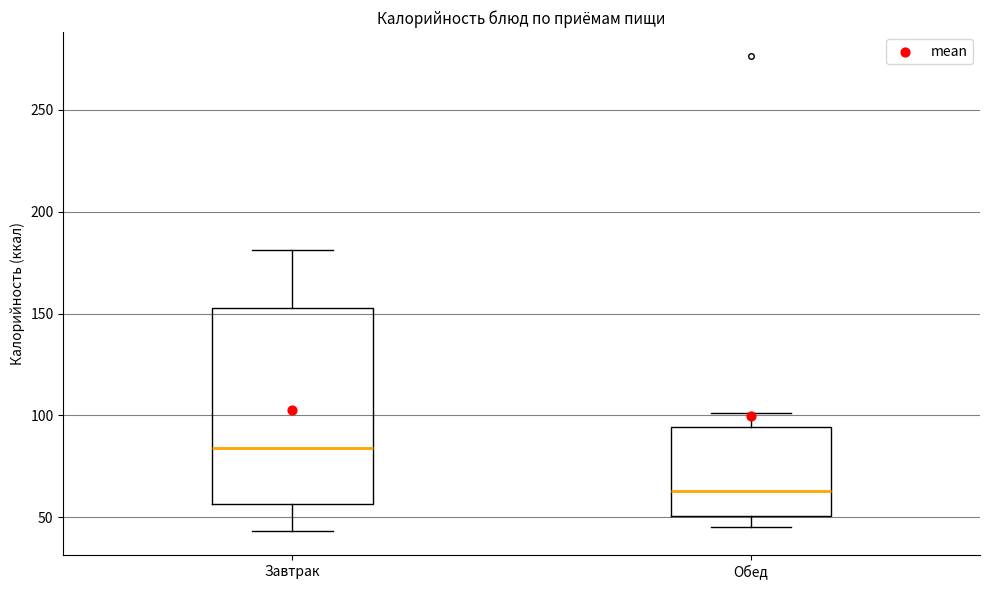

Where is the lower edge of the box for Завтрак on the y-axis? The values are not printed on the chart, so give them approximately, as read against the axis.

55